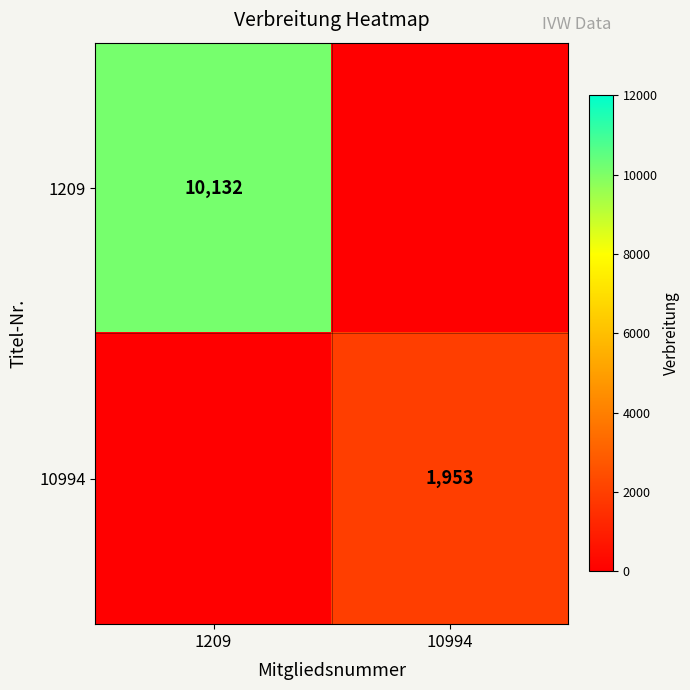

Is it true that 1209 equals 5141 at 1209?

False